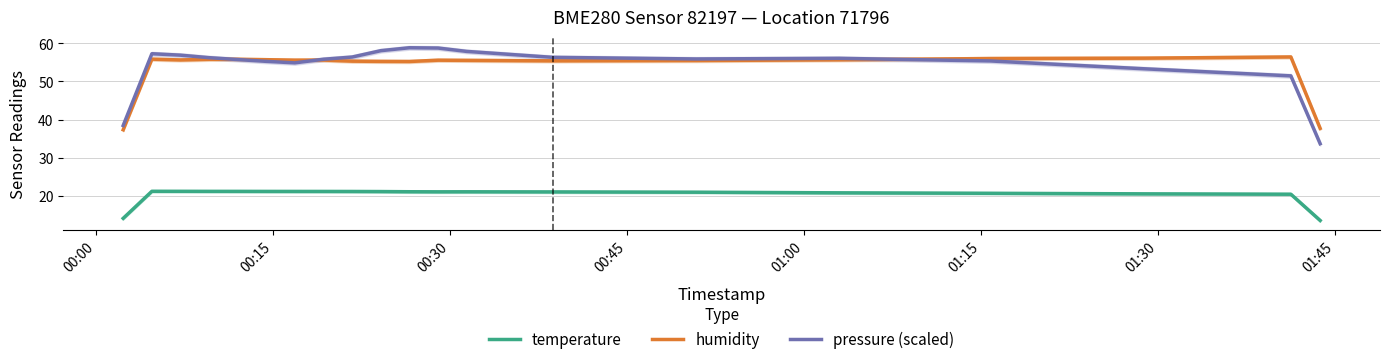

What is the minimum value for temperature?

13.6